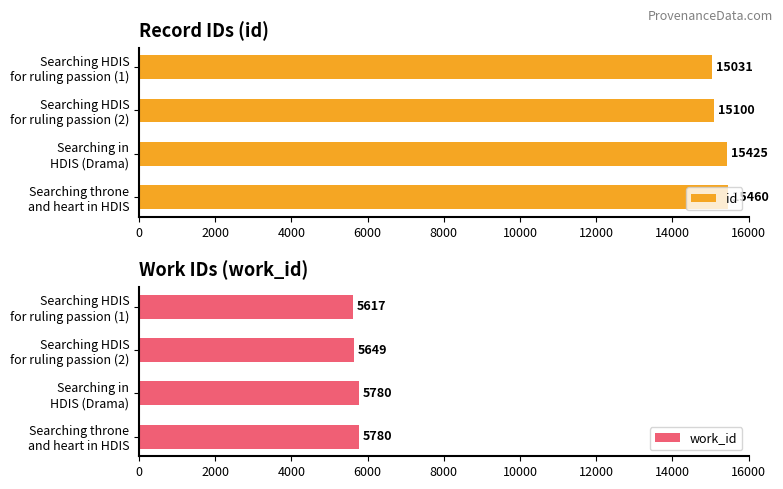

List the labels in order of id value, smallest first.

Searching HDIS
for ruling passion (1), Searching HDIS
for ruling passion (2), Searching in
HDIS (Drama), Searching throne
and heart in HDIS